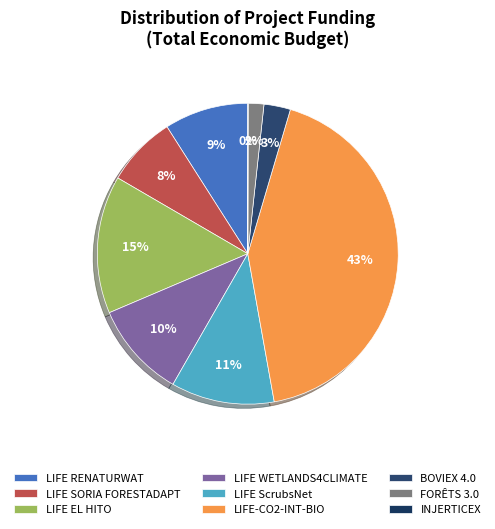

Approximately how many times larger is the value at LIFE WETLANDS4CLIMATE compared to LIFE-CO2-INT-BIO?

0.2